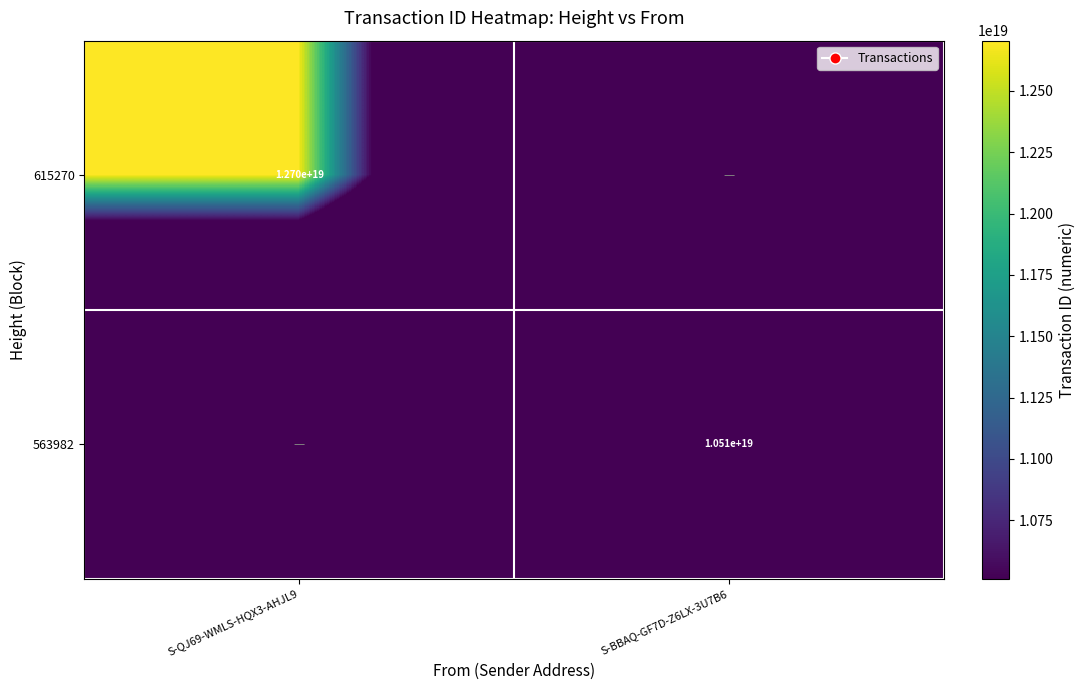

At which category is the sum across all series the highest?

S-QJ69-WMLS-HQX3-AHJL9